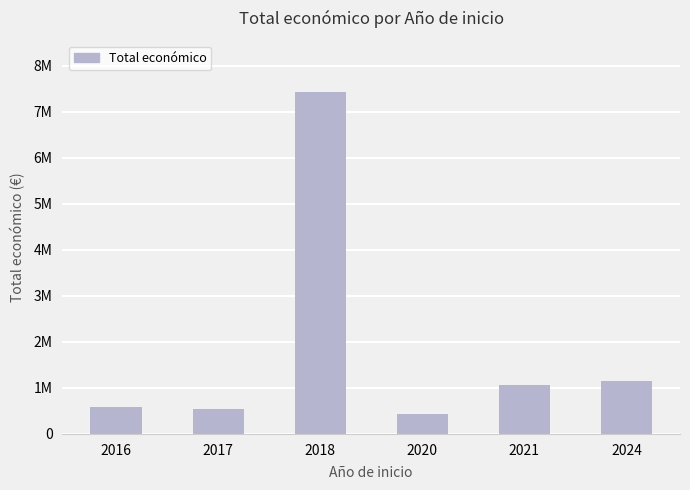

Which category has the lowest value across all series?

2020